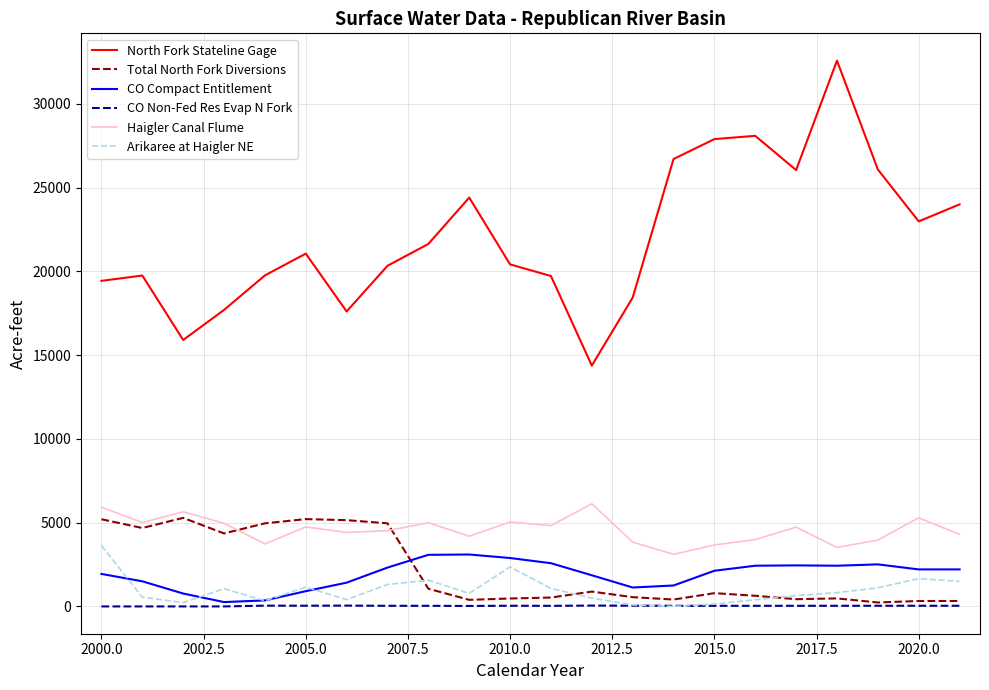

True or false: CO Compact Entitlement and Haigler Canal Flume cross at least once.

False